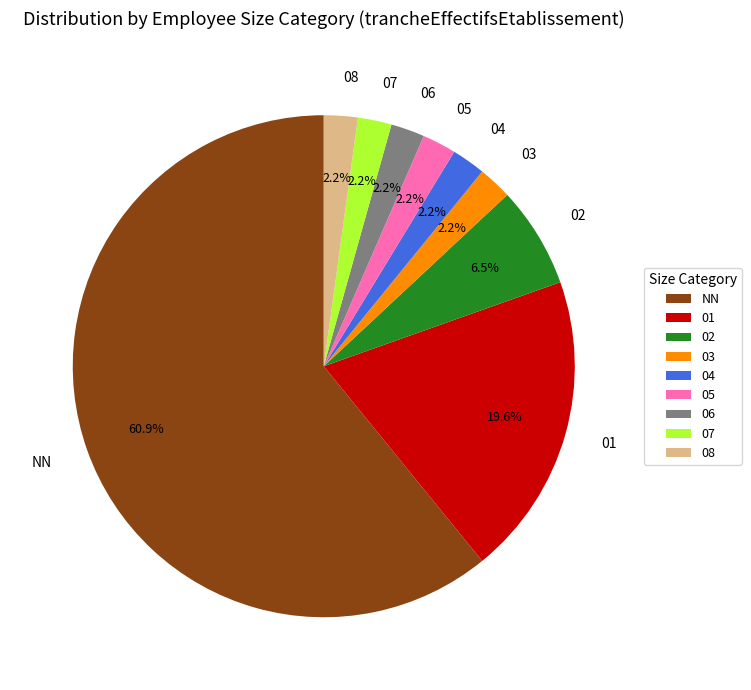

Count the number of slices in the pie.

9